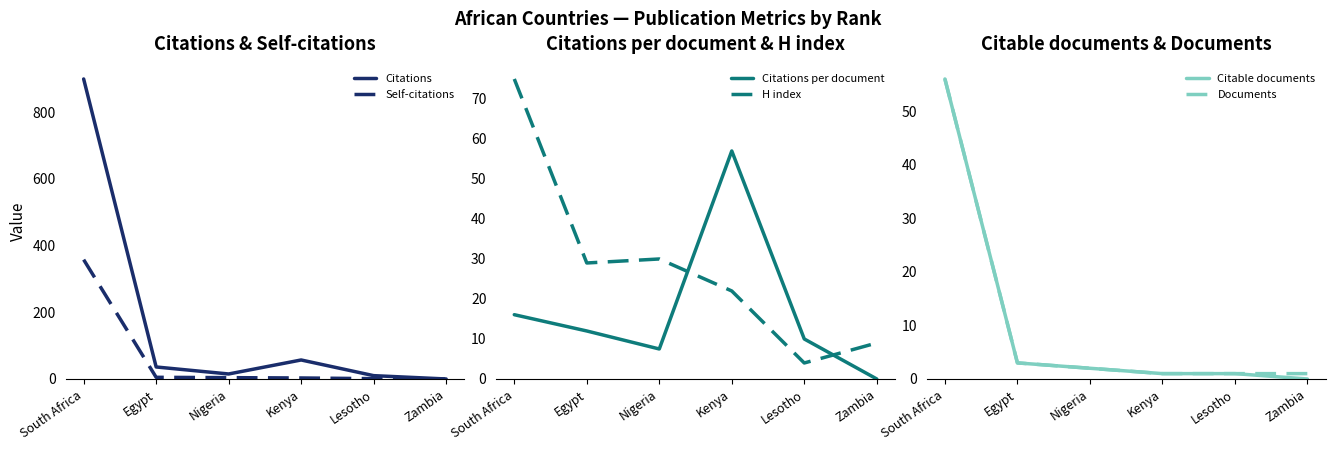

What is the maximum value shown in the chart?

900.0